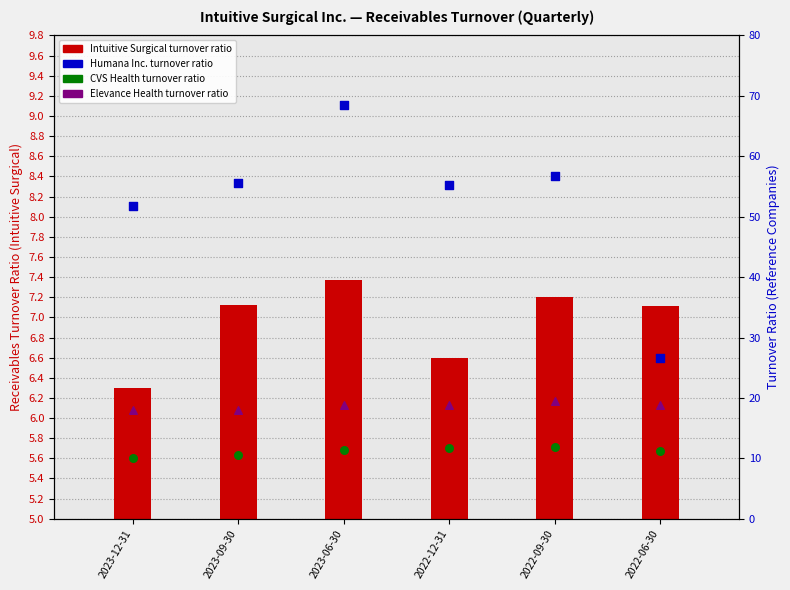

Is the value of CVS Health (turnover) at 2023-09-30 greater than the value of Elevance Health (turnover) at 2023-12-31?

No